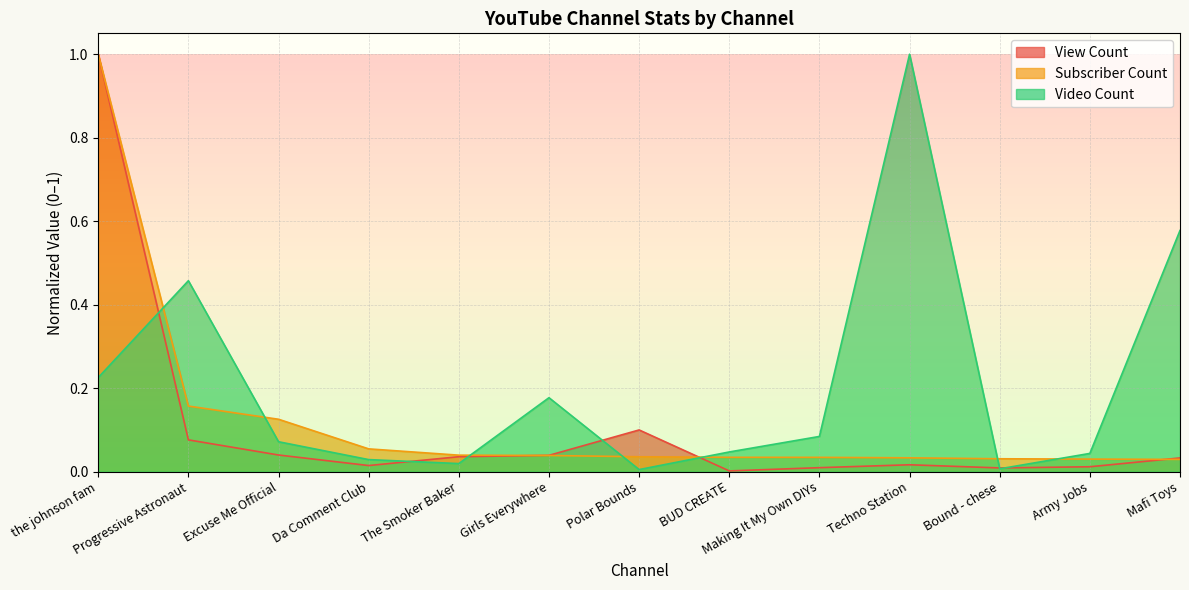

True or false: Video Count has a value of 0.1 at Excuse Me Official.

True